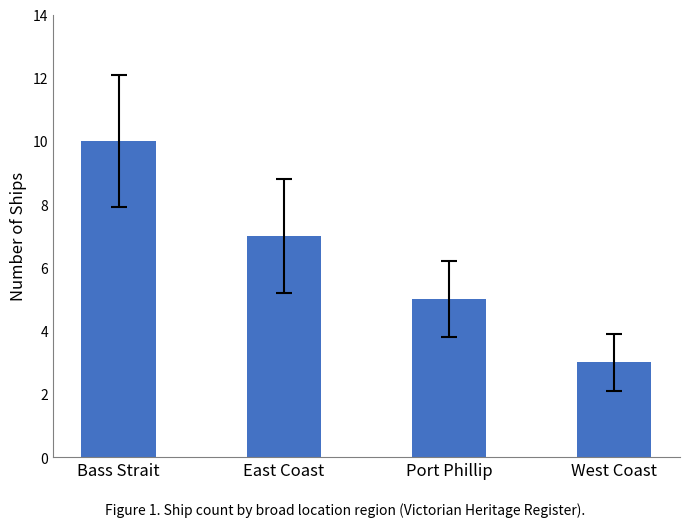

The chart shows a value of 3 at West Coast. True or false?

True